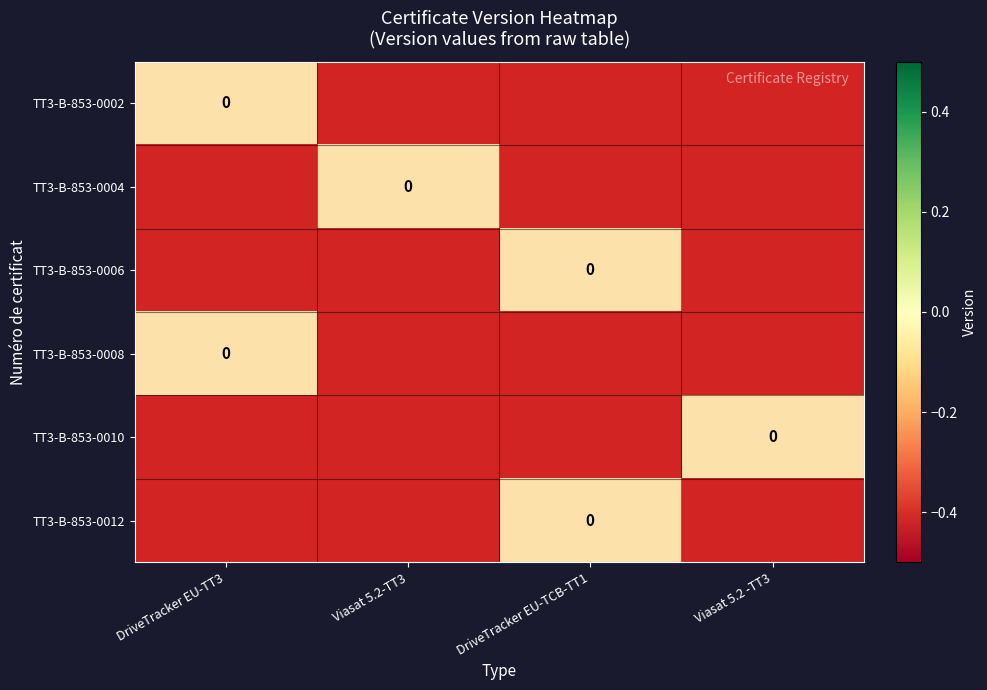

What is the difference between the maximum and second lowest values in the TT3-B-853-0010 series?

1